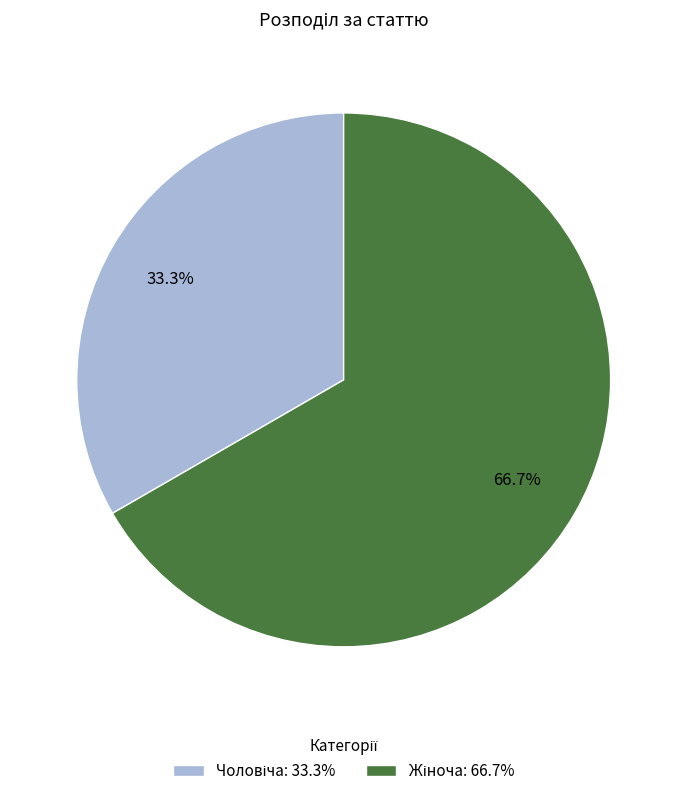

Is there a majority slice in this chart?

Yes